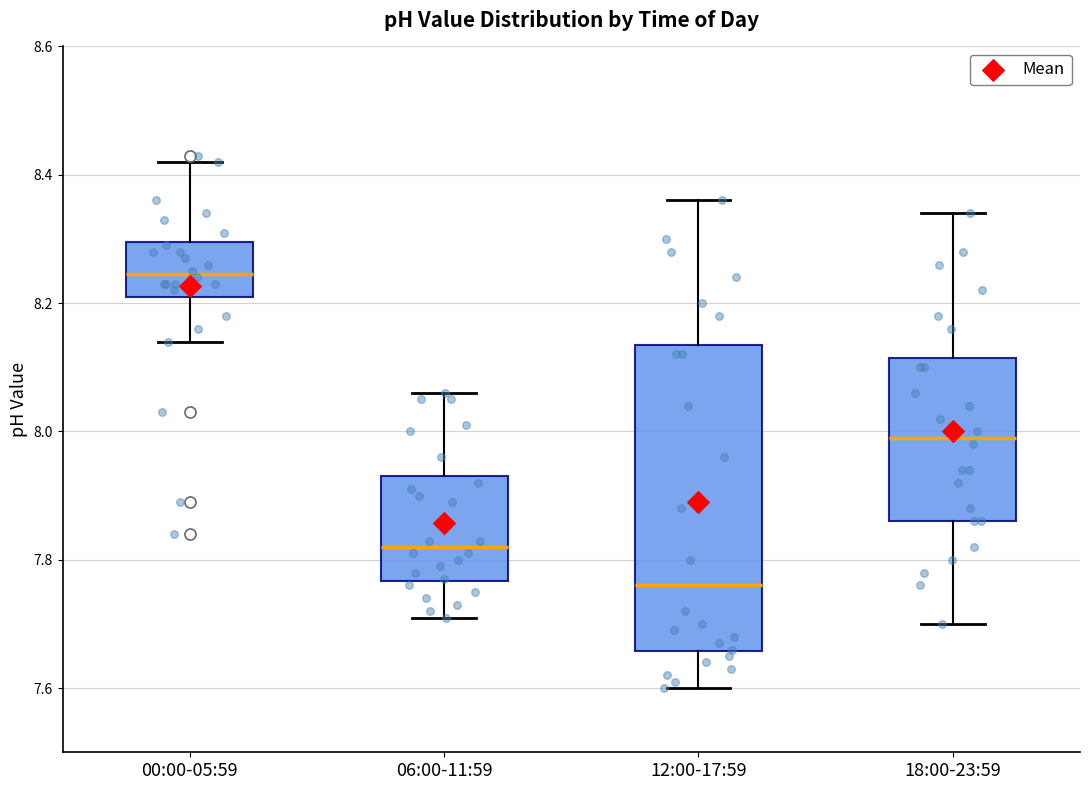

Where does the lower whisker of the box for 18:00-23:59 end on the y-axis? The values are not printed on the chart, so give them approximately, as read against the axis.

7.70